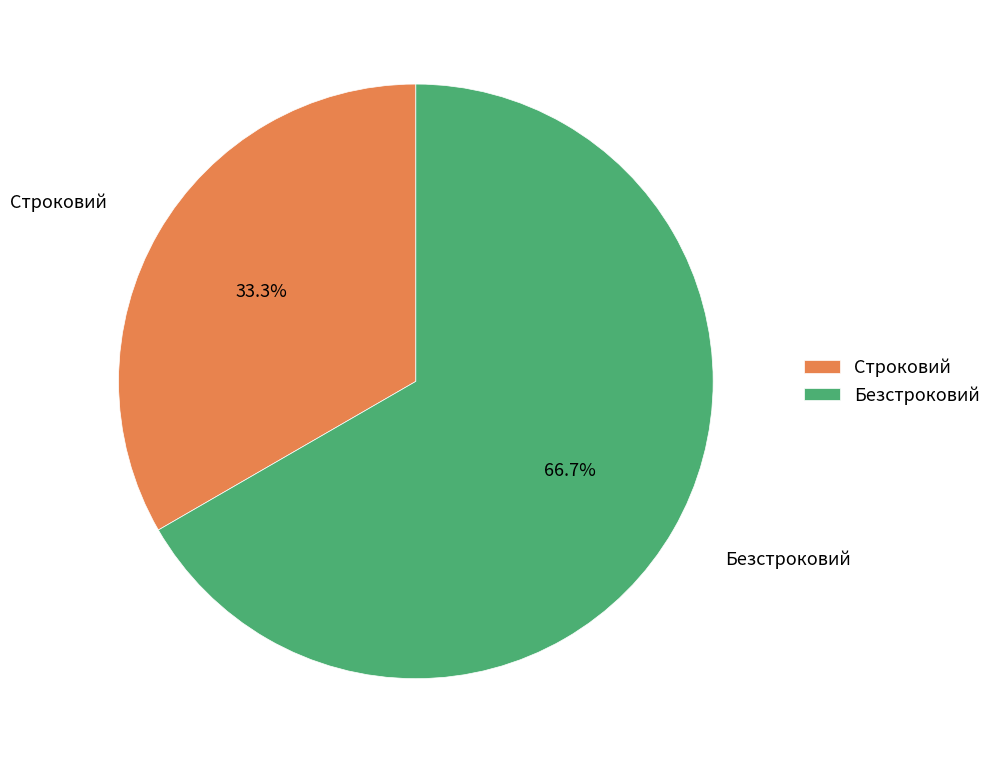

True or false: Строковий accounts for 46% of the total.

False